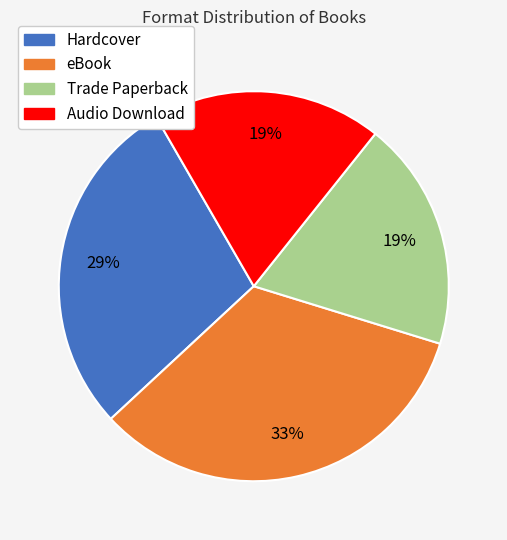

Is it true that Trade Paperback is 19% of the pie?

True